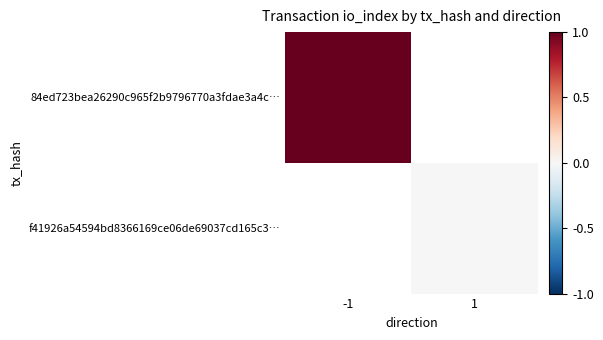

What is the maximum value shown in the chart?

1.0